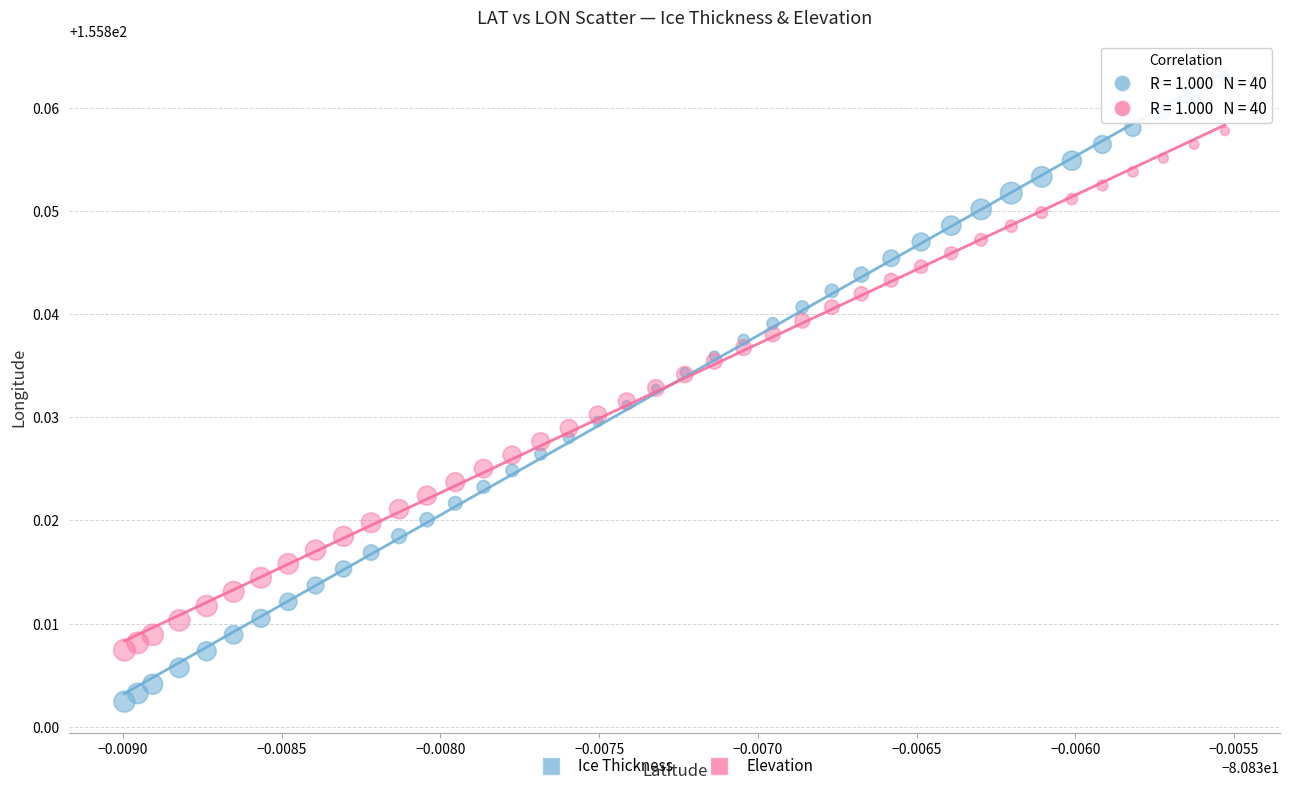

Which series contains the lowest Y value?

Ice Thickness